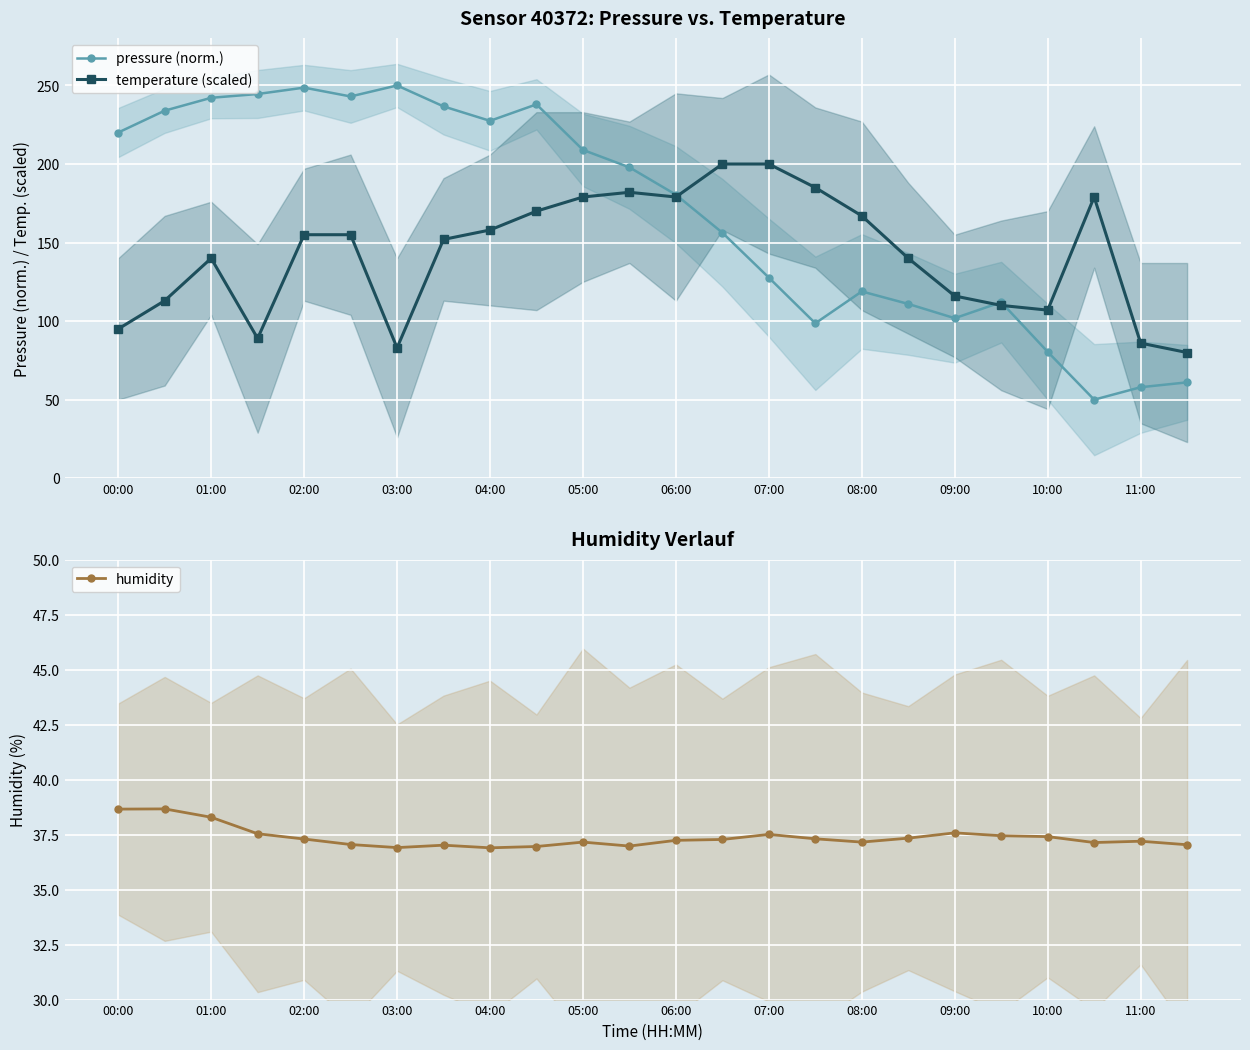

True or false: humidity and temperature (scaled) intersect in this chart.

False